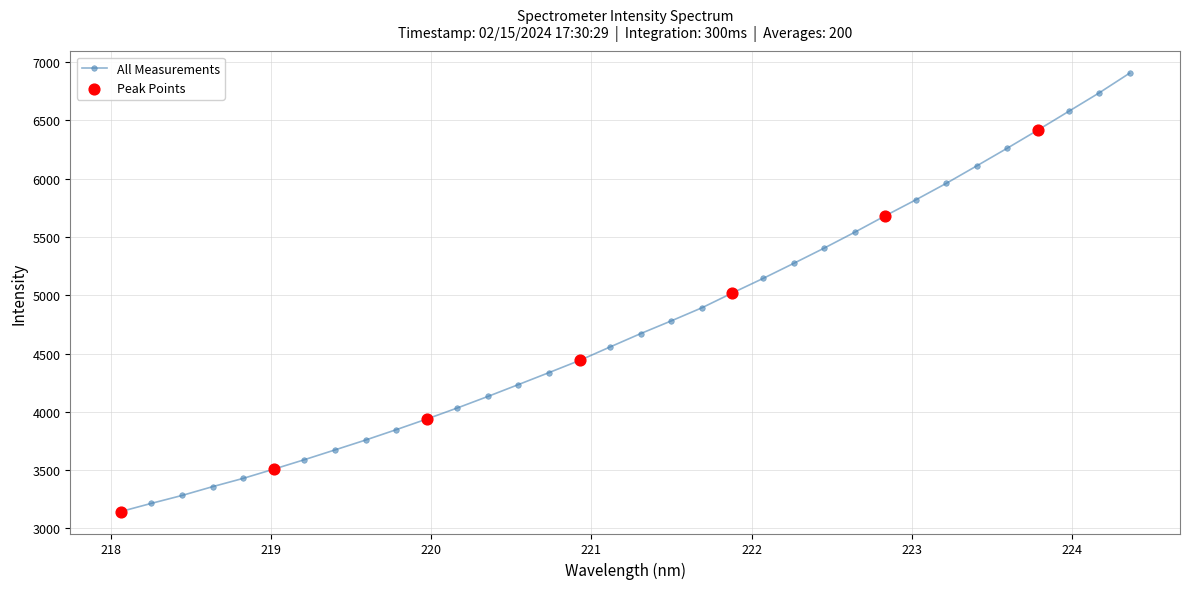

What is the minimum value shown in the chart?

3144.0